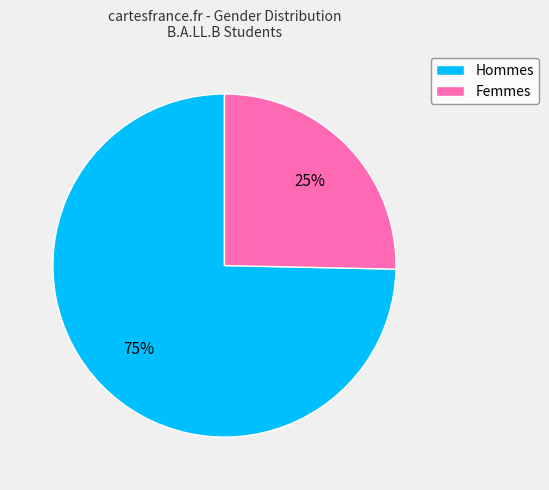

How many slices are in this pie chart?

2